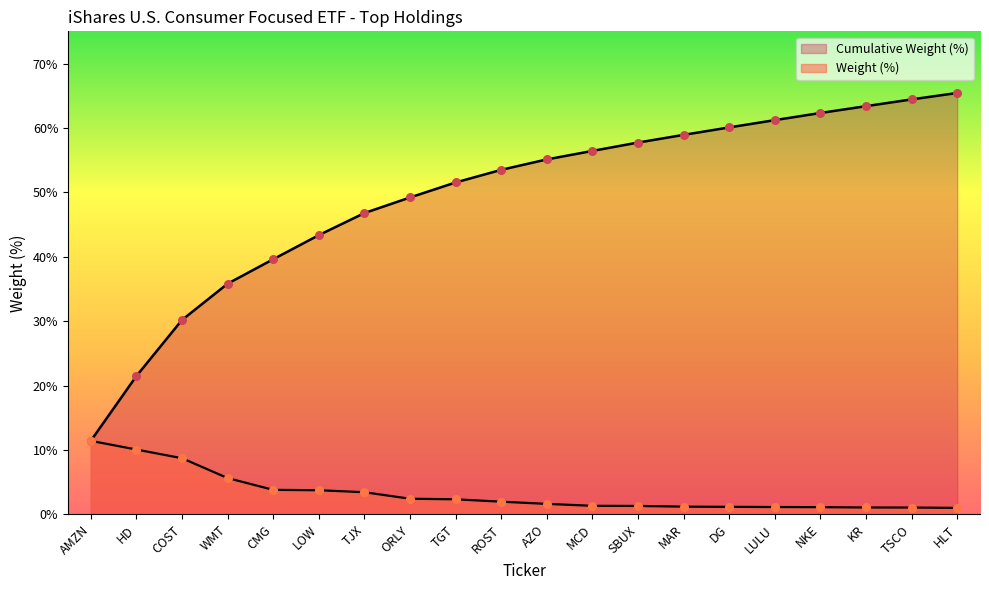

Which series contains the highest Y value?

Cumulative Weight (%)